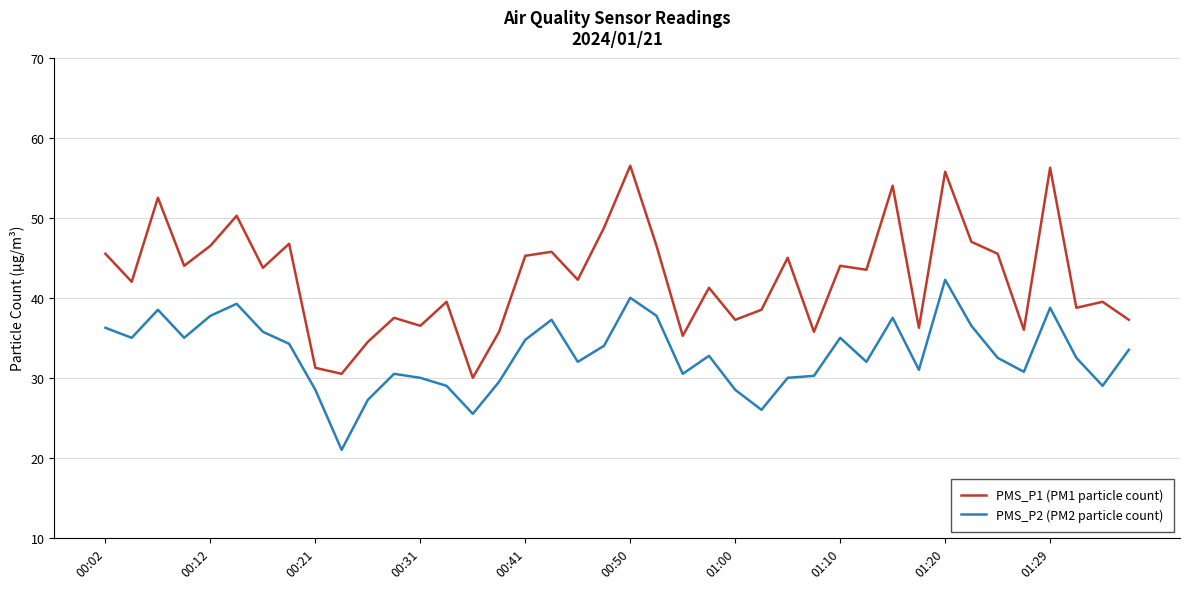

True or false: PMS_P2 (PM2 particle count) and PMS_P1 (PM1 particle count) intersect in this chart.

False